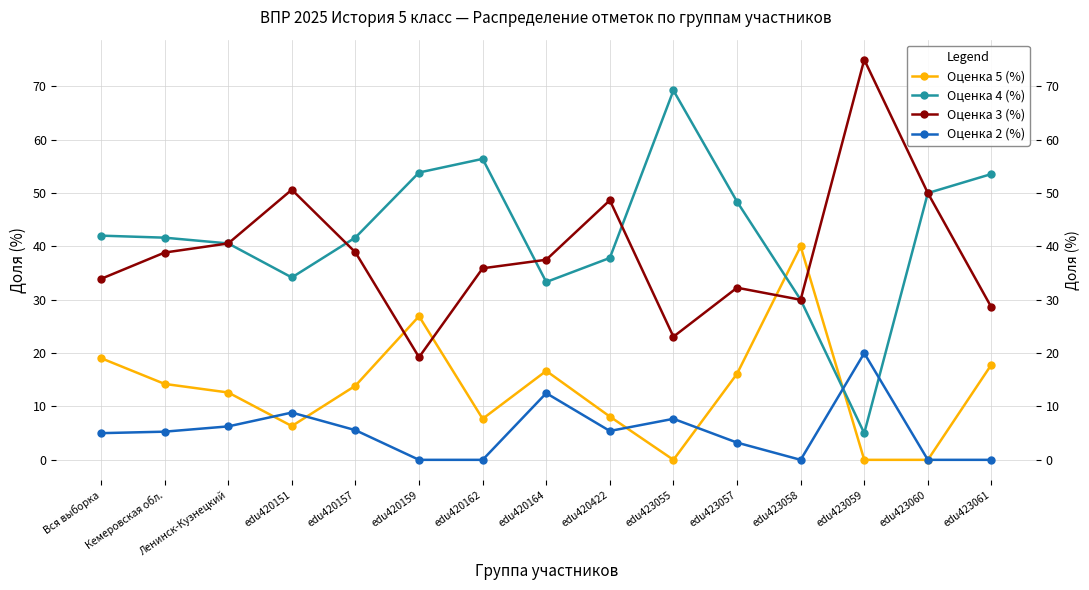

Which series has the largest range (max minus min)?

Оценка 4 (%)